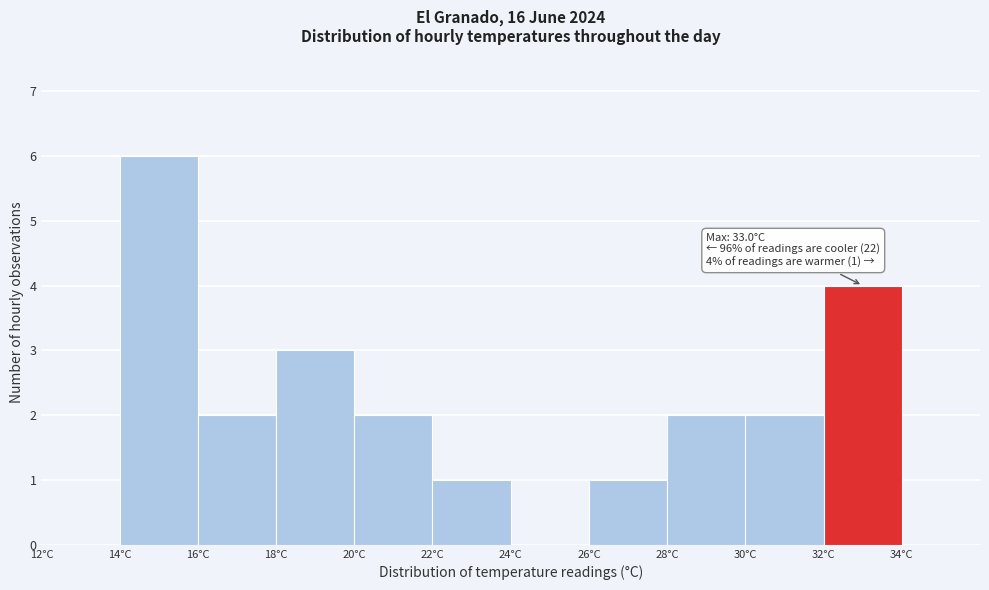

Over which range of the x-axis is the bar tallest?

14 to 16